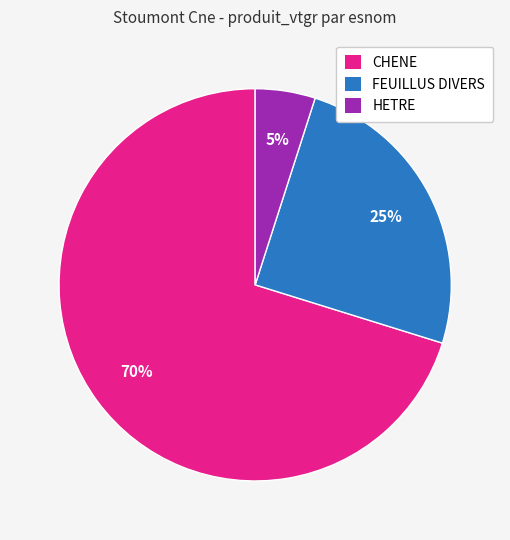

Does CHENE represent more than half of the total?

Yes